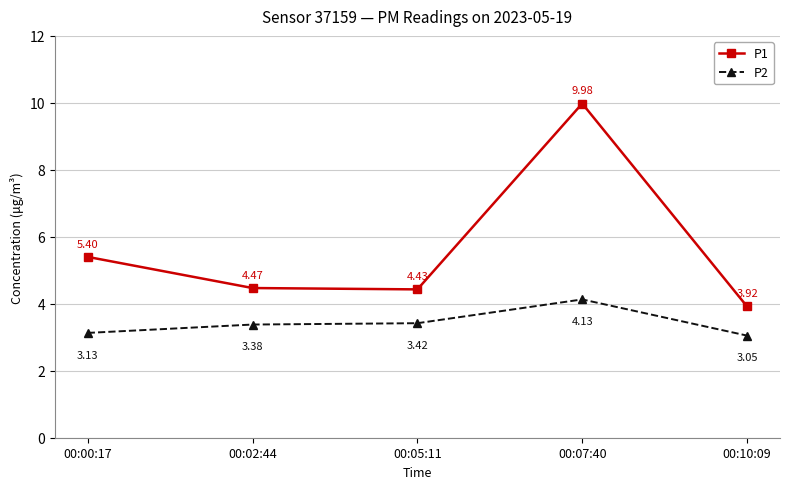

What is the total value across all series at 00:00:17?

8.5